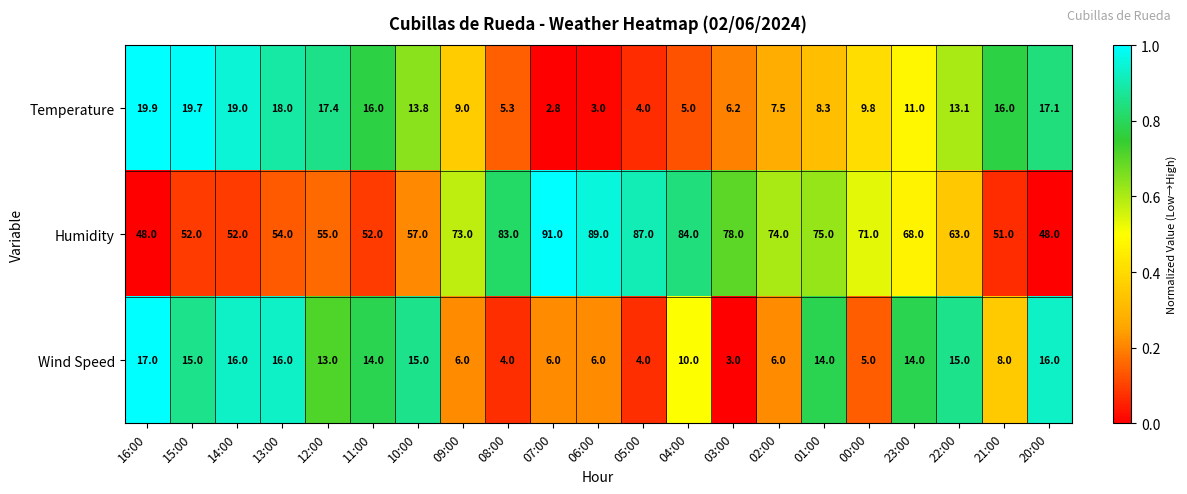

What is the average value of the Wind Speed series?

10.6